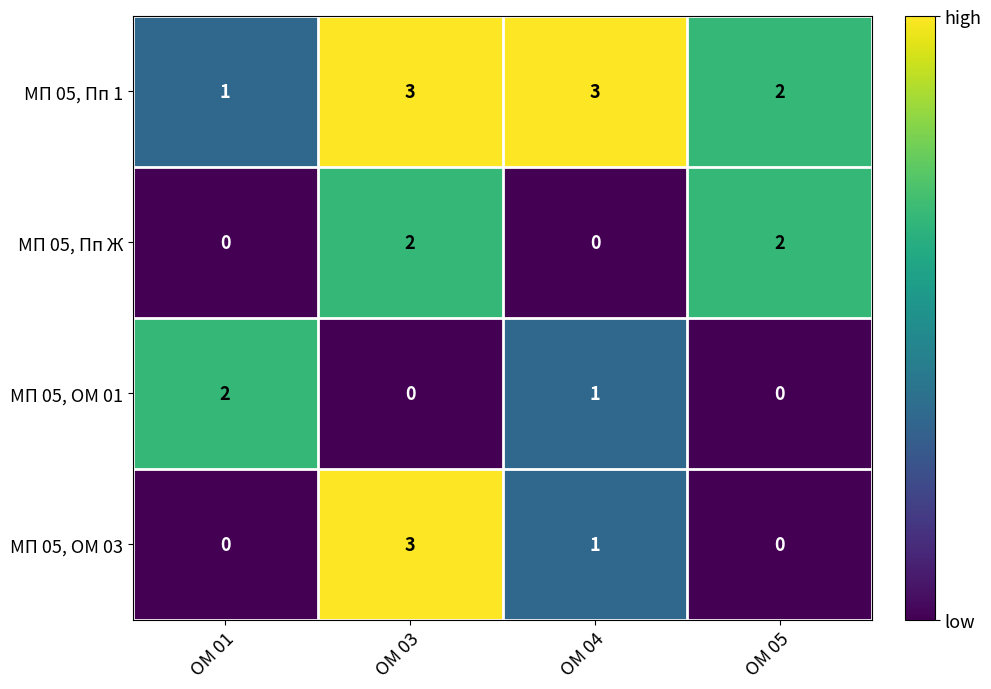

Reading left to right, extract all data points from this chart.

МП 05, Пп 1: ОМ 01=1	ОМ 03=3	ОМ 04=3	ОМ 05=2
МП 05, Пп Ж: ОМ 01=0	ОМ 03=2	ОМ 04=0	ОМ 05=2
МП 05, ОМ 01: ОМ 01=2	ОМ 03=0	ОМ 04=1	ОМ 05=0
МП 05, ОМ 03: ОМ 01=0	ОМ 03=3	ОМ 04=1	ОМ 05=0